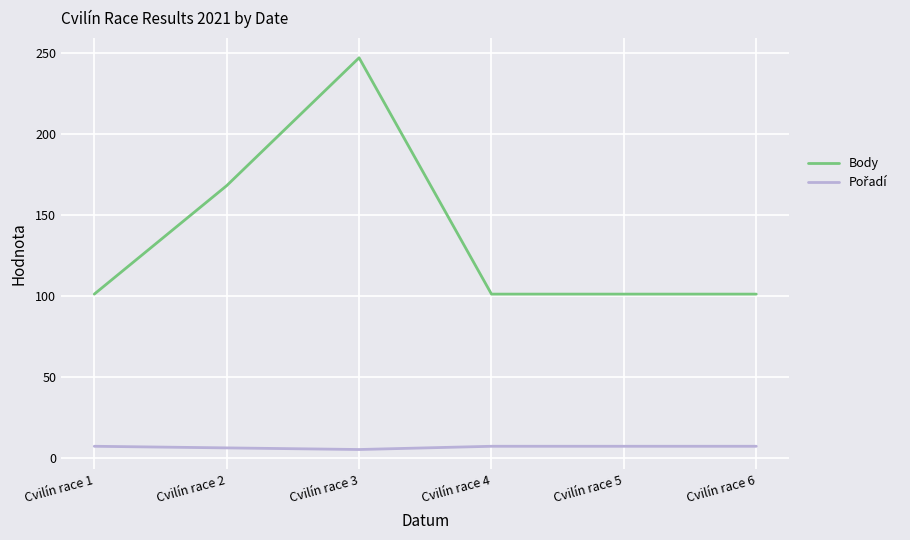

The Body series shows 101 at Cvilín race 6. True or false?

True